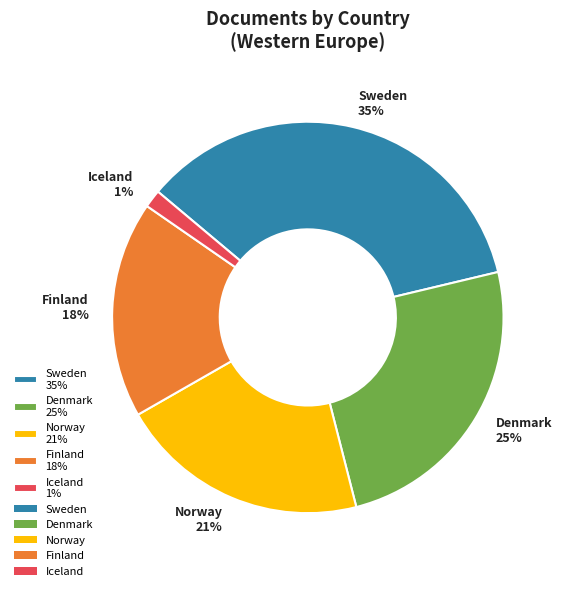

Is it true that Sweden is 49% of the pie?

False